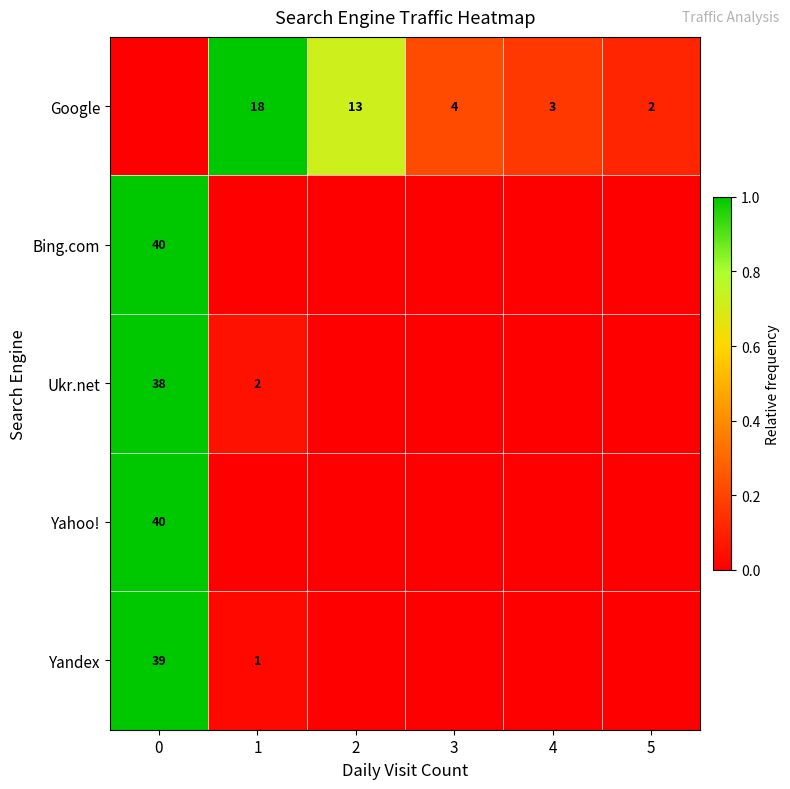

Is it true that Google equals 4 at 4?

False